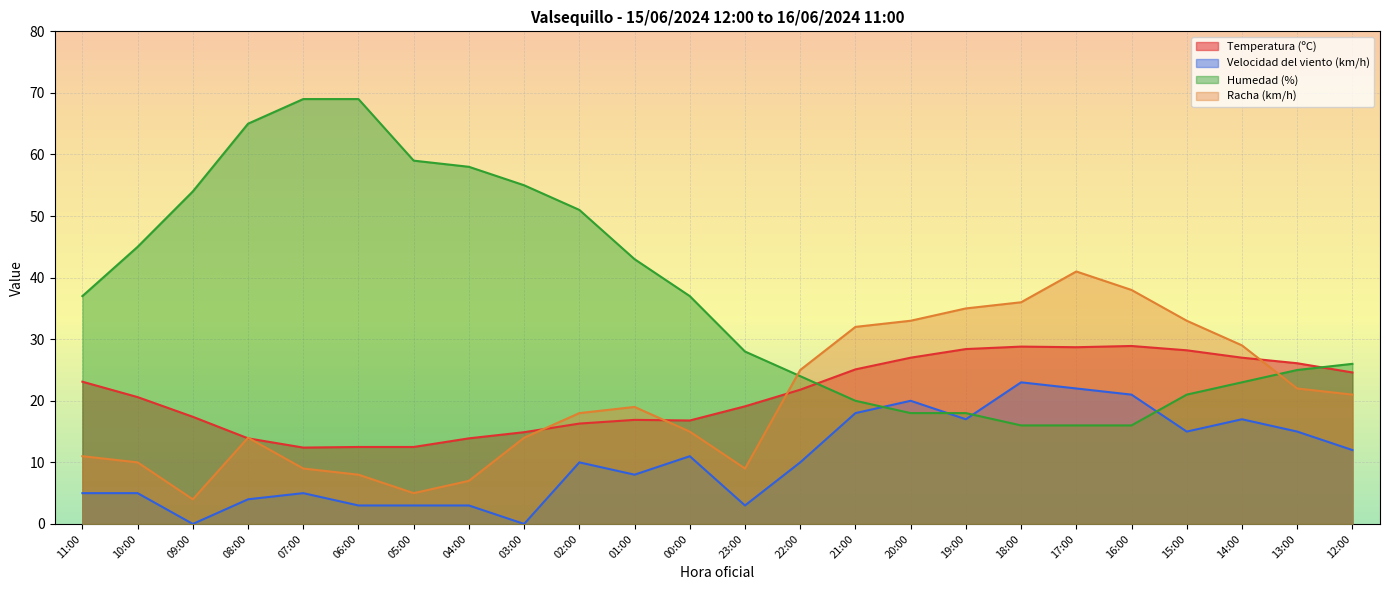

How many data points in Velocidad del viento (km/h) are above 10?

11